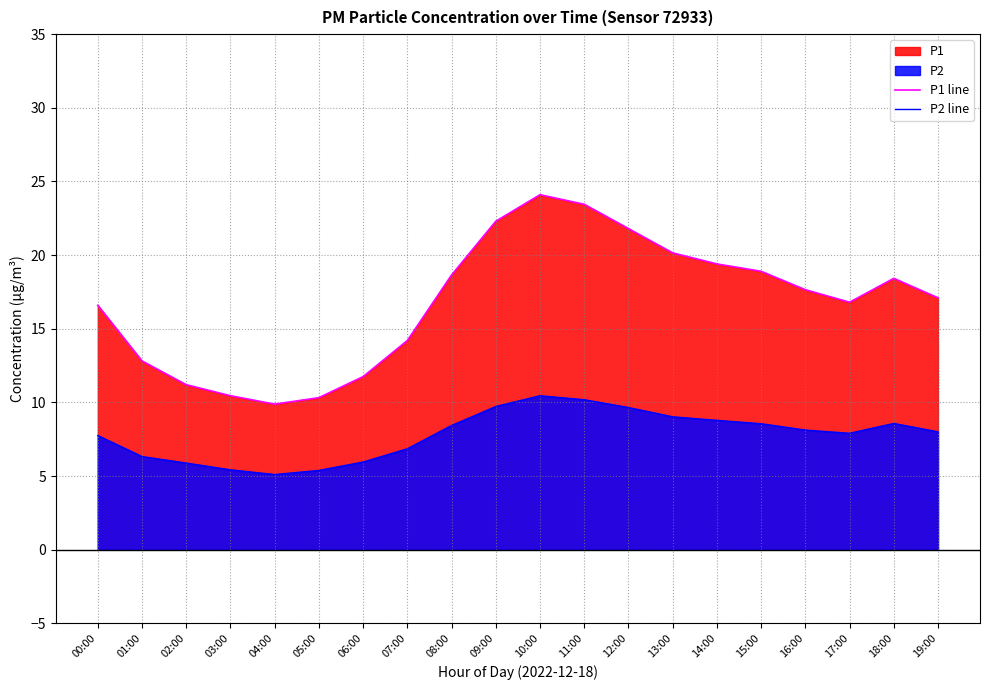

How many categories are shown in the chart?

20